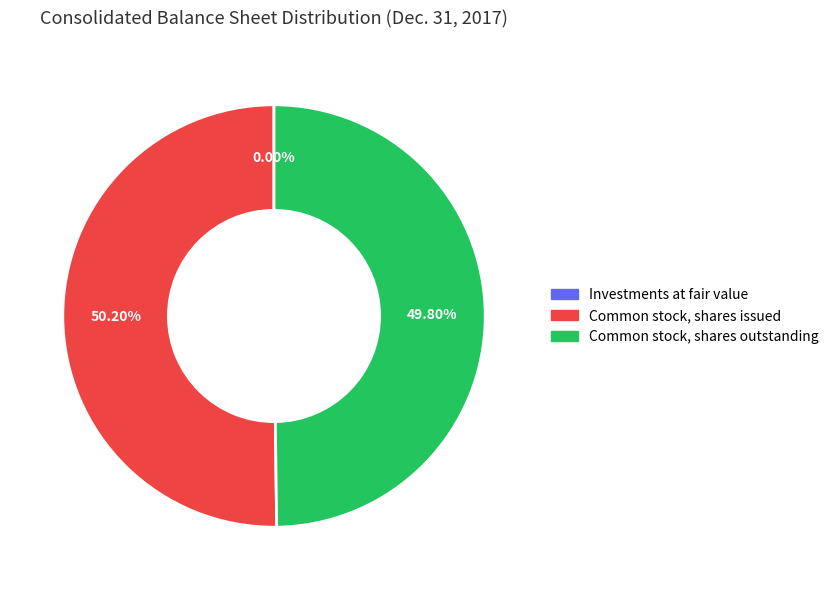

Is Common stock, shares outstanding the majority of the pie?

No